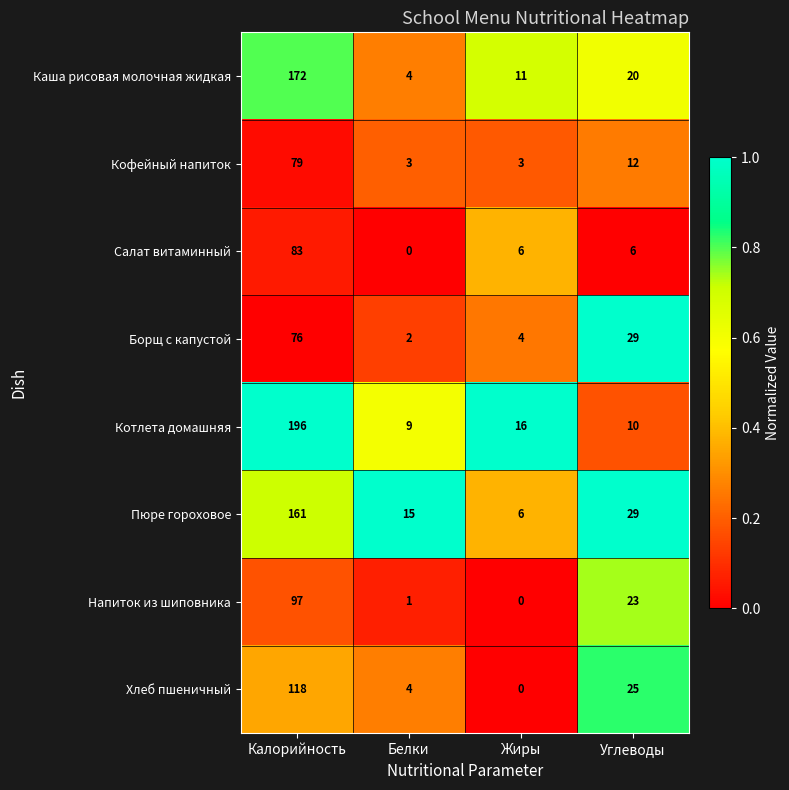

At which category is the sum across all series the highest?

Калорийность